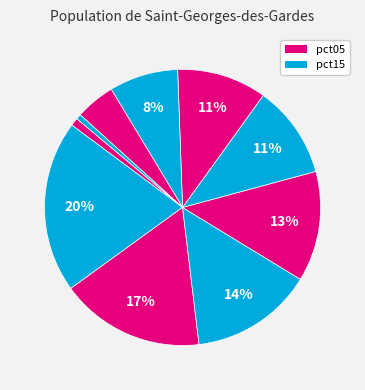

How many slices are in this pie chart?

10